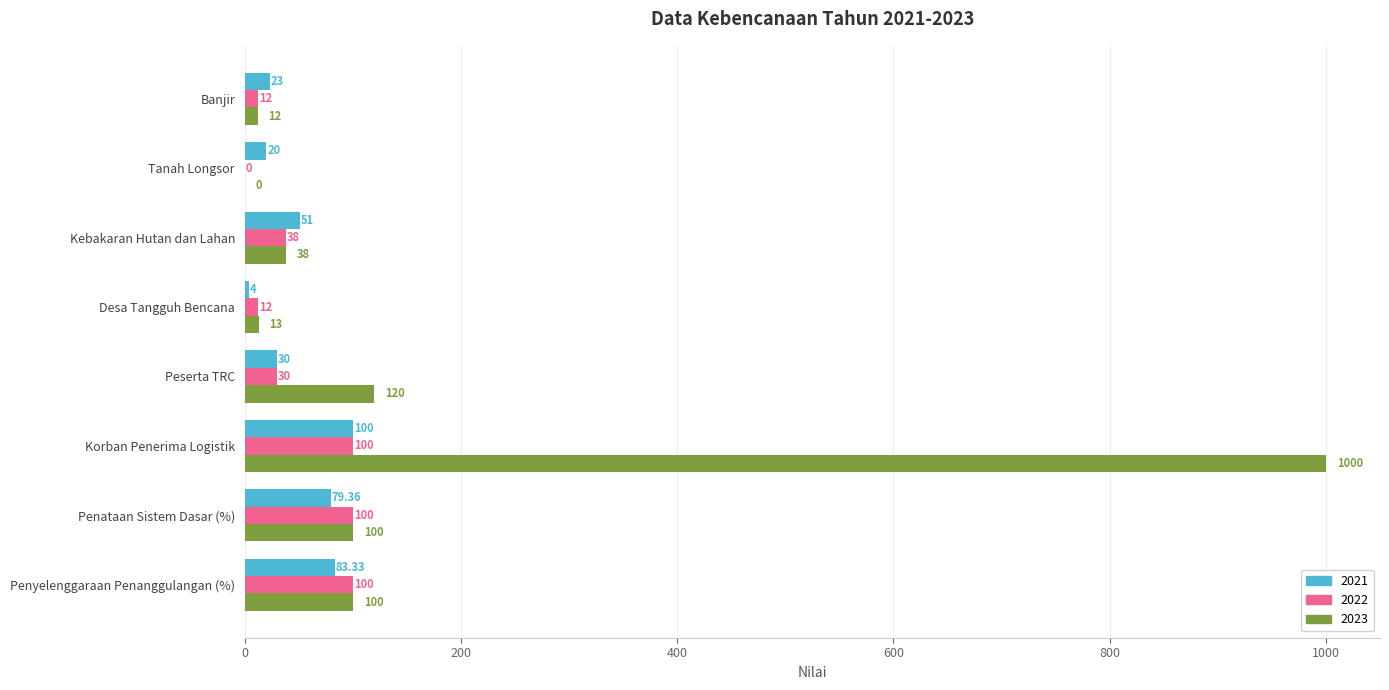

Count the number of data series in this chart.

3